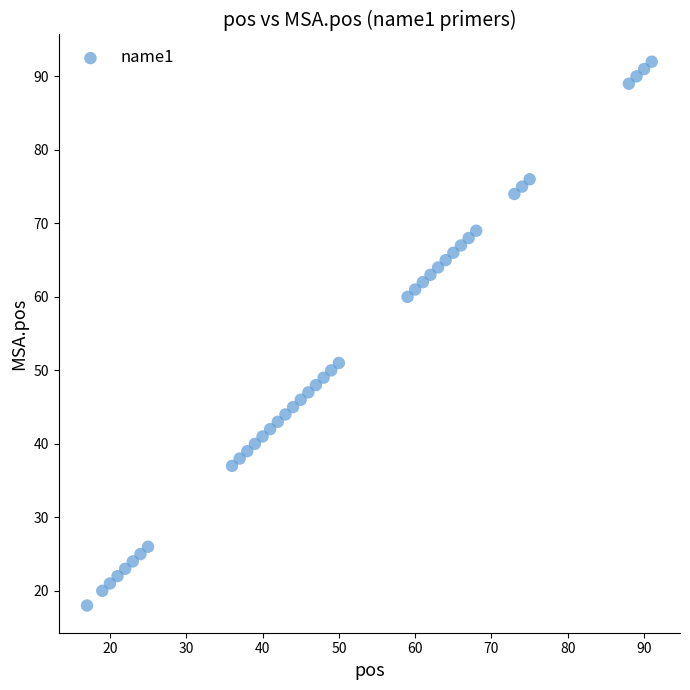

What Y value in the scatter plot is closest to 55?

51